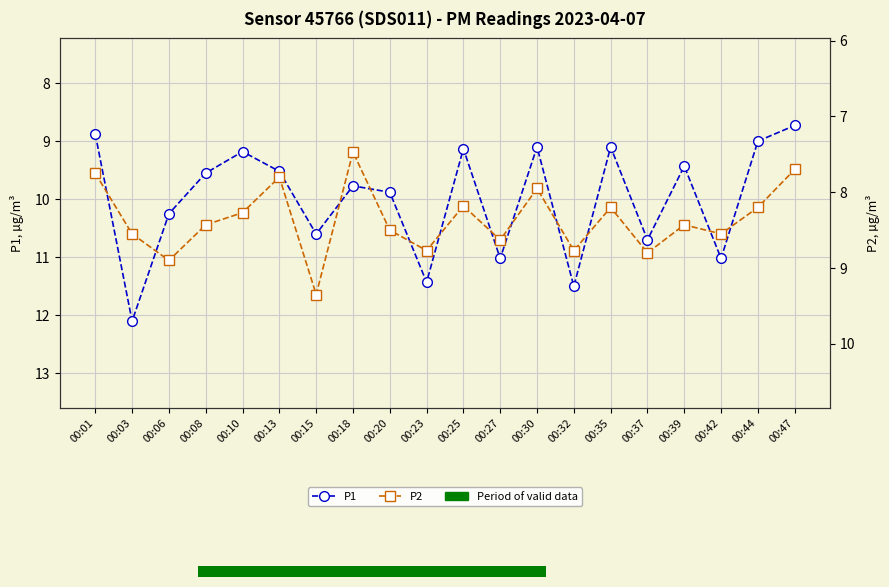

What is the difference between the highest and lowest values at 00:06?

1.3